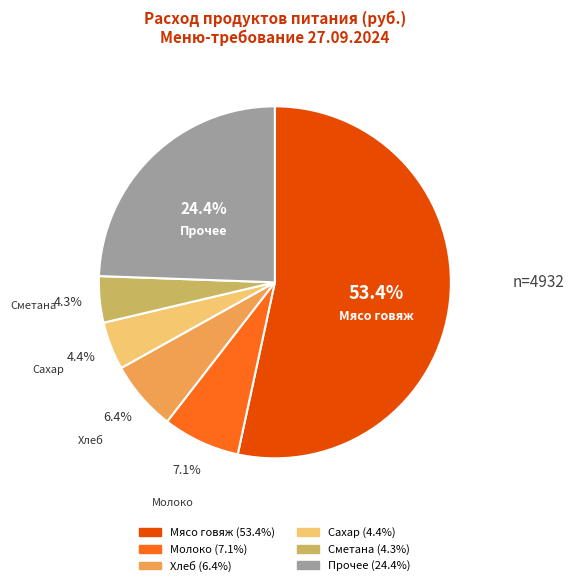

Is there a majority slice in this chart?

Yes